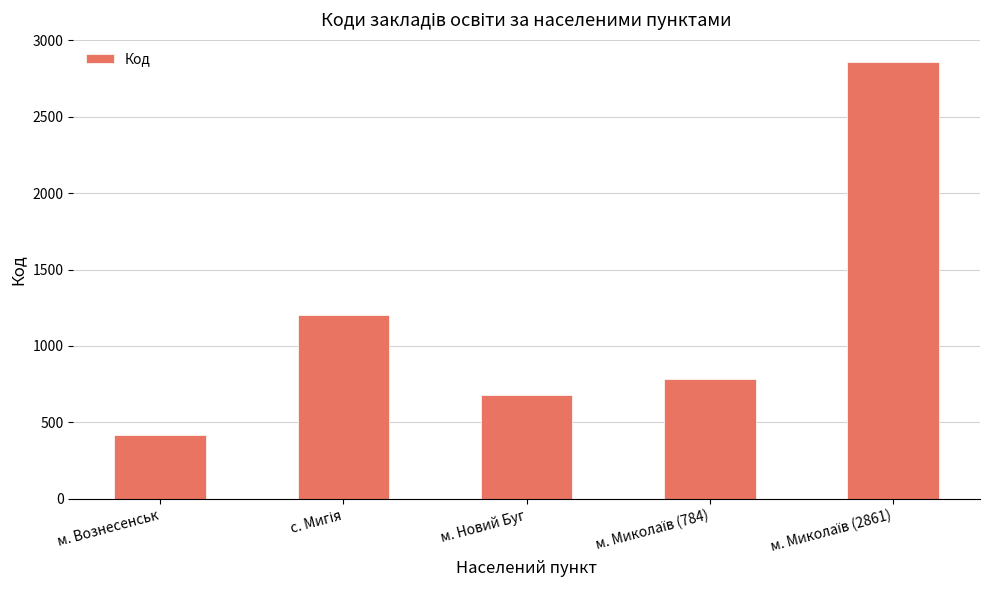

What is the maximum value shown in the chart?

2861